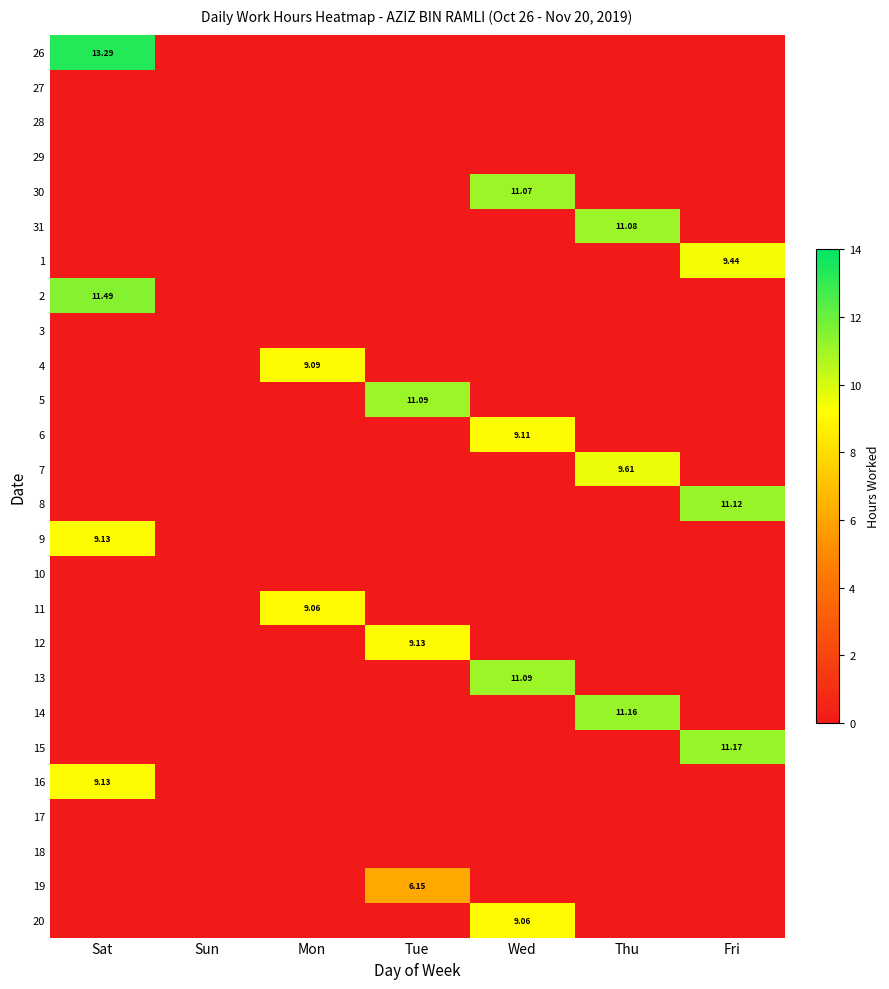

The 16 series shows -4.5 at Wed. True or false?

False